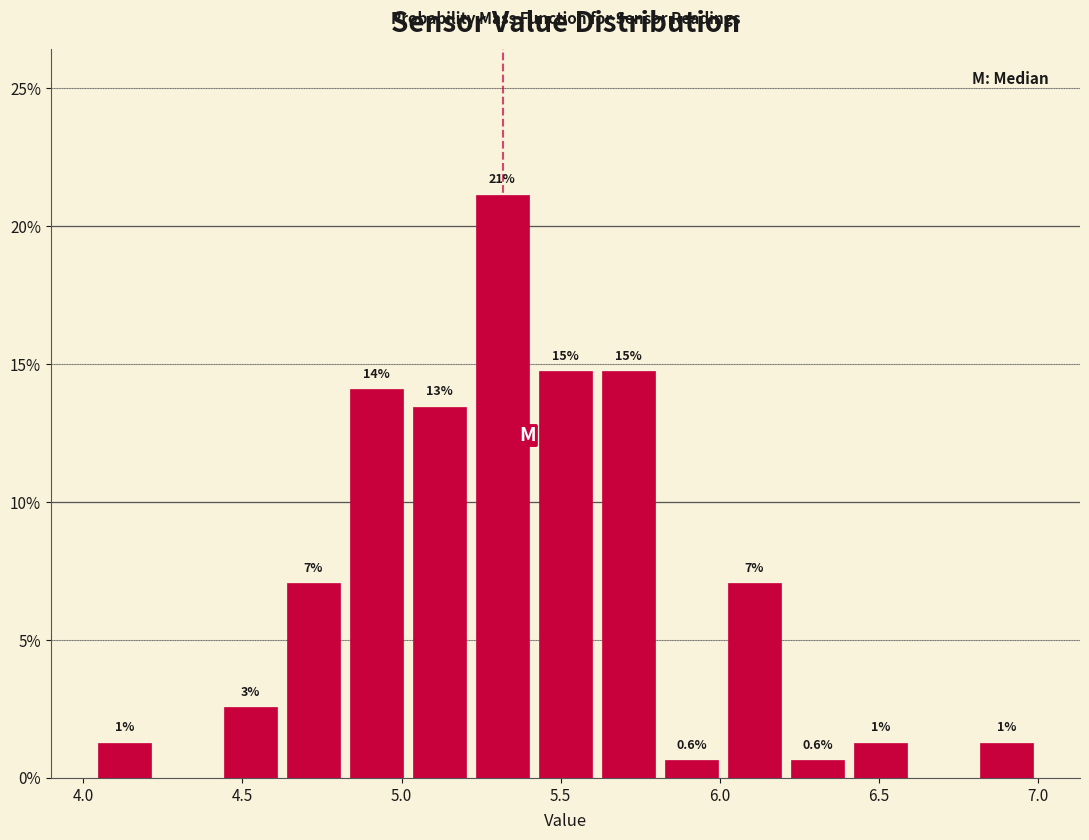

Read against the x-axis, roughly where is the centre of the tallest bar?

5.30